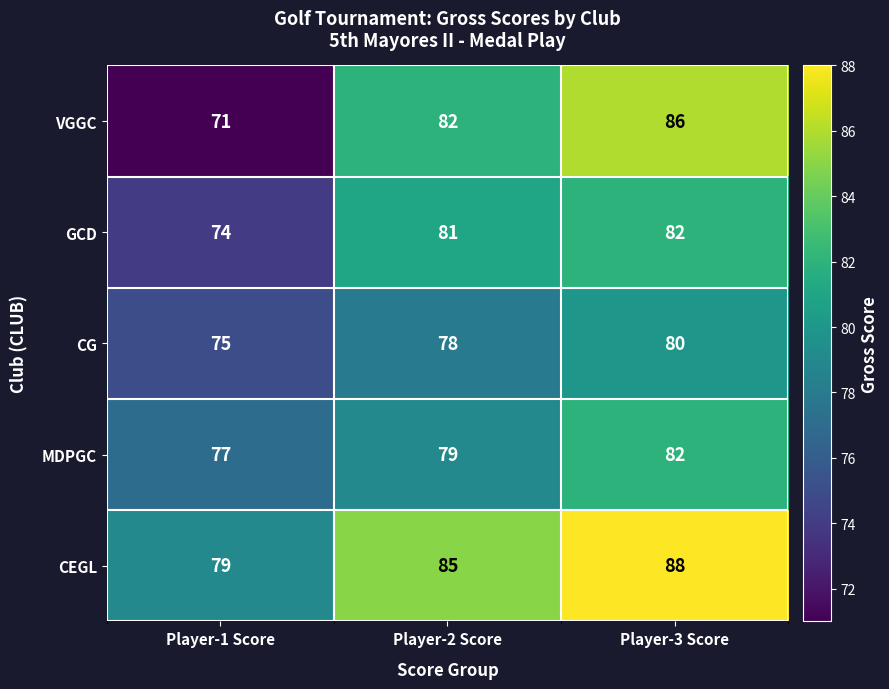

Reading right to left, transcribe all the data shown in this chart.

VGGC: Player-3 Score=86	Player-2 Score=82	Player-1 Score=71
GCD: Player-3 Score=82	Player-2 Score=81	Player-1 Score=74
CG: Player-3 Score=80	Player-2 Score=78	Player-1 Score=75
MDPGC: Player-3 Score=82	Player-2 Score=79	Player-1 Score=77
CEGL: Player-3 Score=88	Player-2 Score=85	Player-1 Score=79